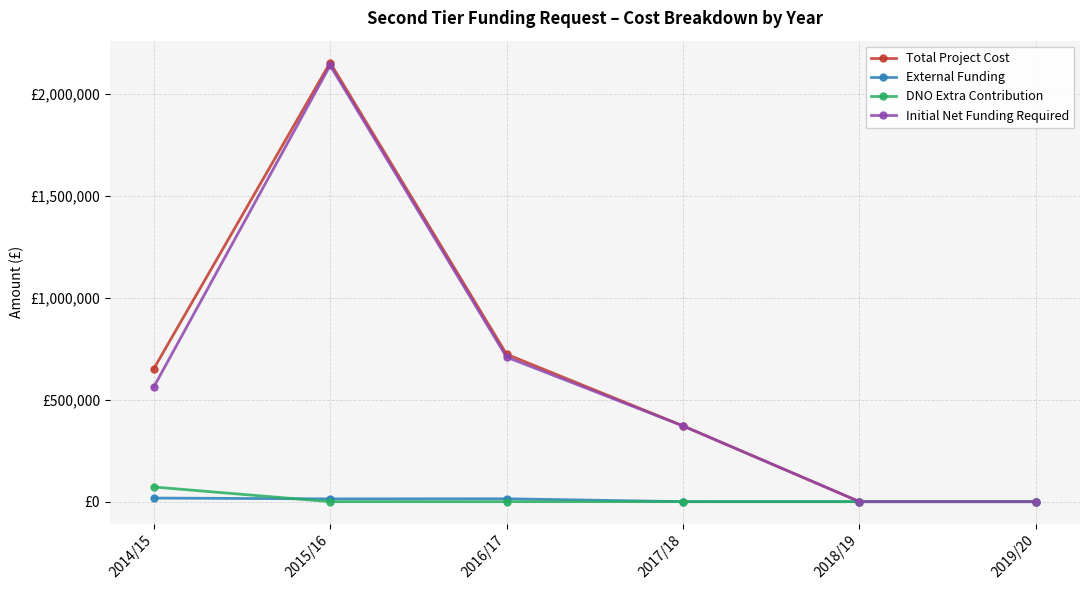

What are all the series names shown in the legend?

Total Project Cost, External Funding, DNO Extra Contribution, Initial Net Funding Required